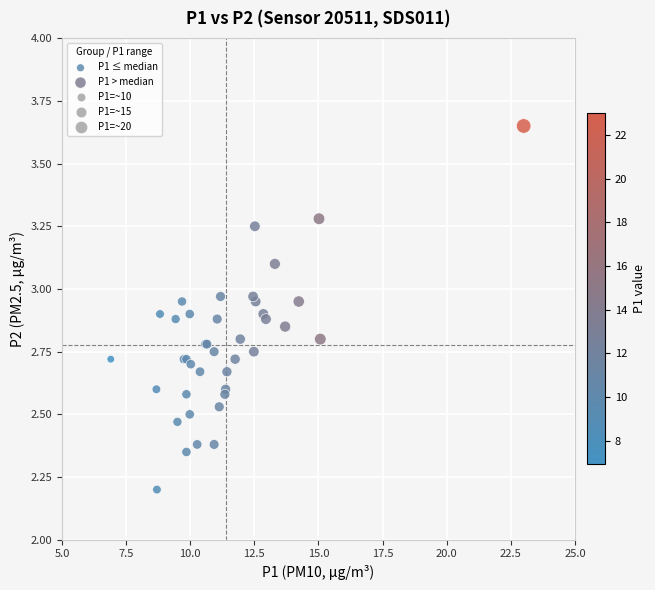

Which series reaches the minimum Y coordinate?

P1 ≤ median